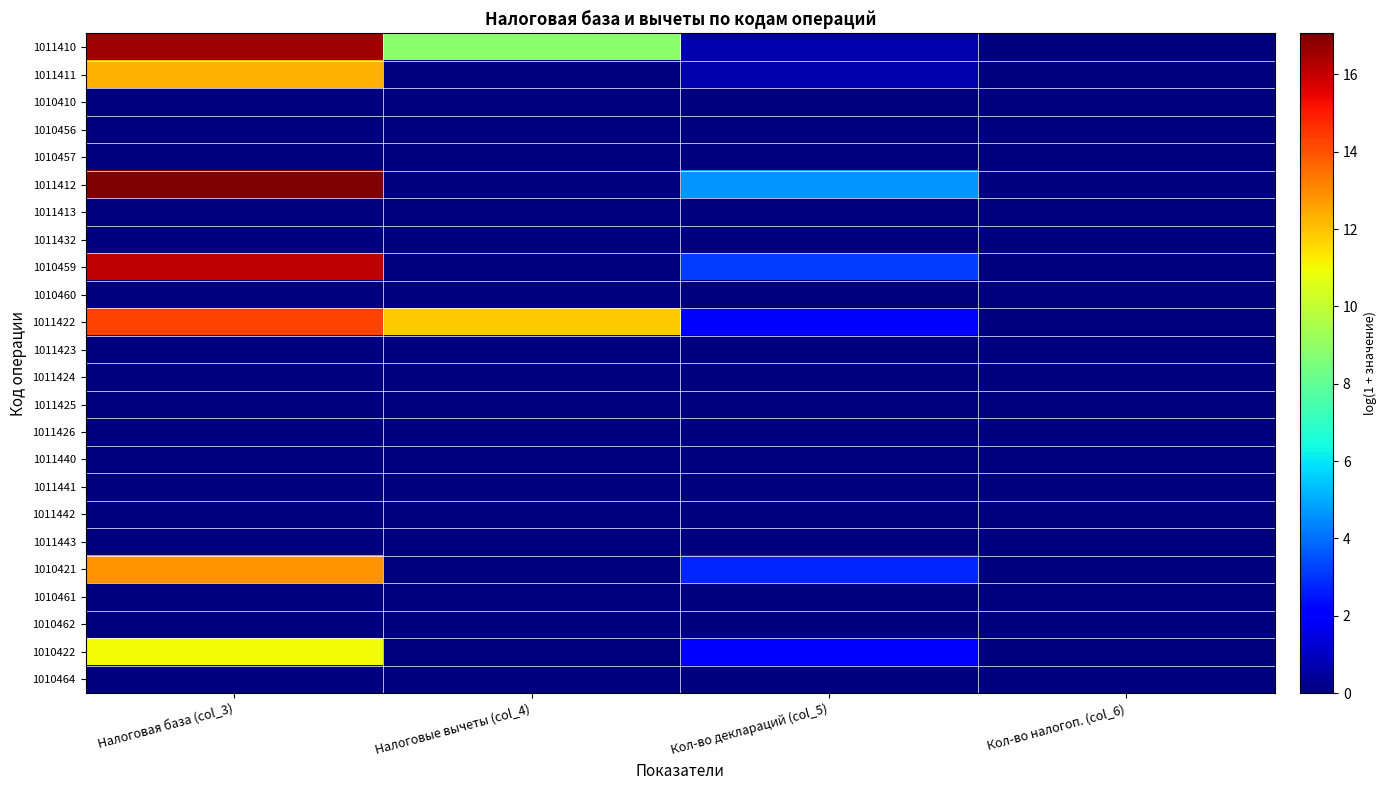

At how many categories does at least one series exceed 13?

1